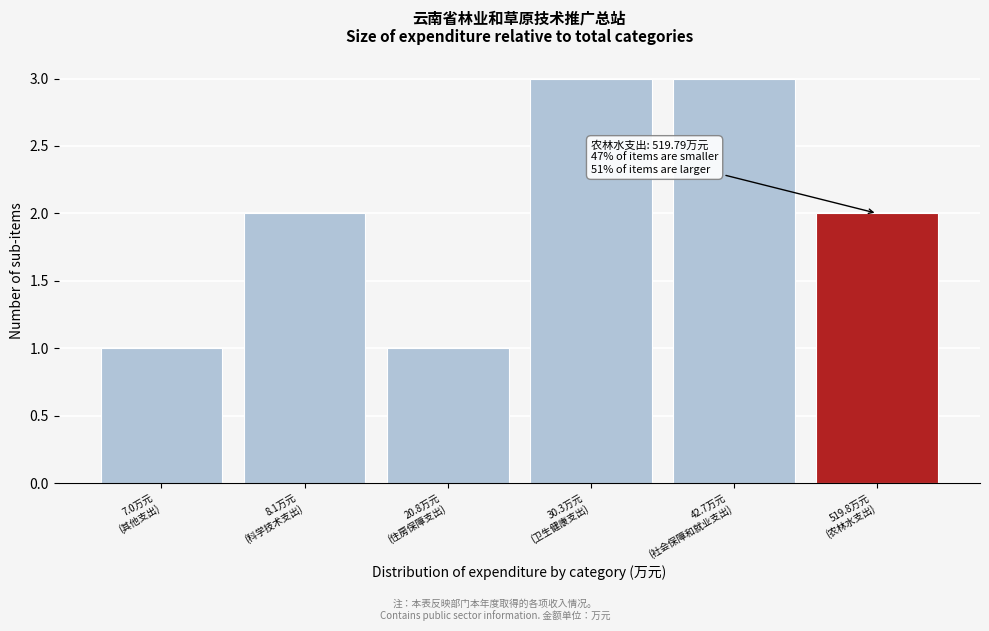

Reading right to left, extract all data points from this chart.

2	3	3	1	2	1